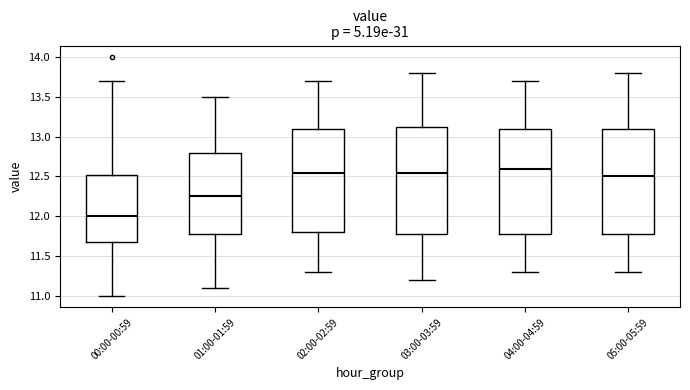

Reading left to right, transcribe this box plot: for each box, give where its median line is, the range the box spans, and where its two whiskers end, as read against the y-axis. The values are not printed on the chart, so give them approximately, as read against the axis.

00:00-00:59: median 12.00, box 11.70 to 12.55, whiskers 11.00 to 13.70
01:00-01:59: median 12.25, box 11.80 to 12.80, whiskers 11.10 to 13.50
02:00-02:59: median 12.55, box 11.80 to 13.10, whiskers 11.30 to 13.70
03:00-03:59: median 12.55, box 11.80 to 13.15, whiskers 11.20 to 13.80
04:00-04:59: median 12.60, box 11.80 to 13.10, whiskers 11.30 to 13.70
05:00-05:59: median 12.50, box 11.80 to 13.10, whiskers 11.30 to 13.80